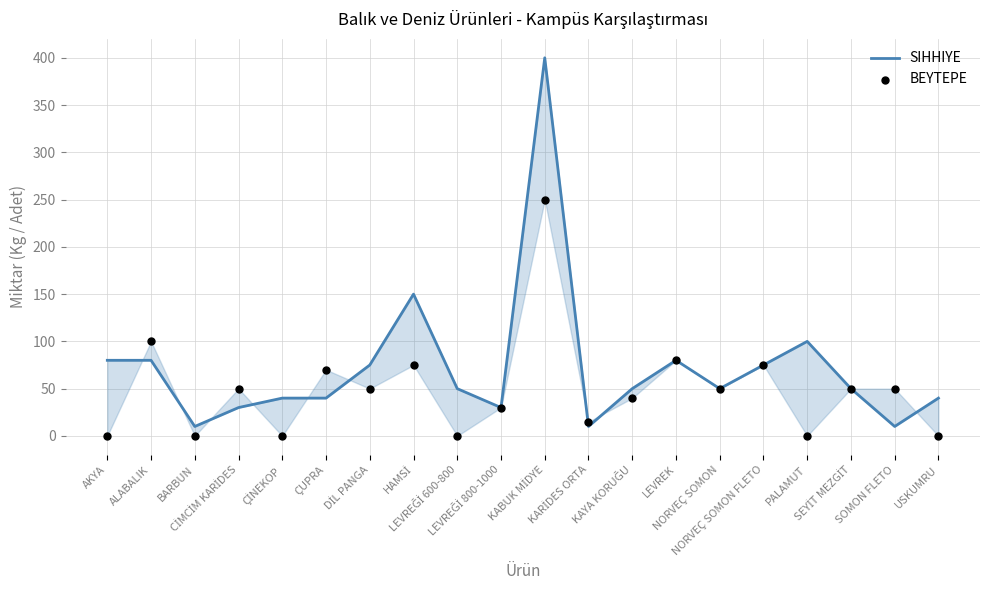

Which series reaches the maximum Y coordinate?

SIHHIYE